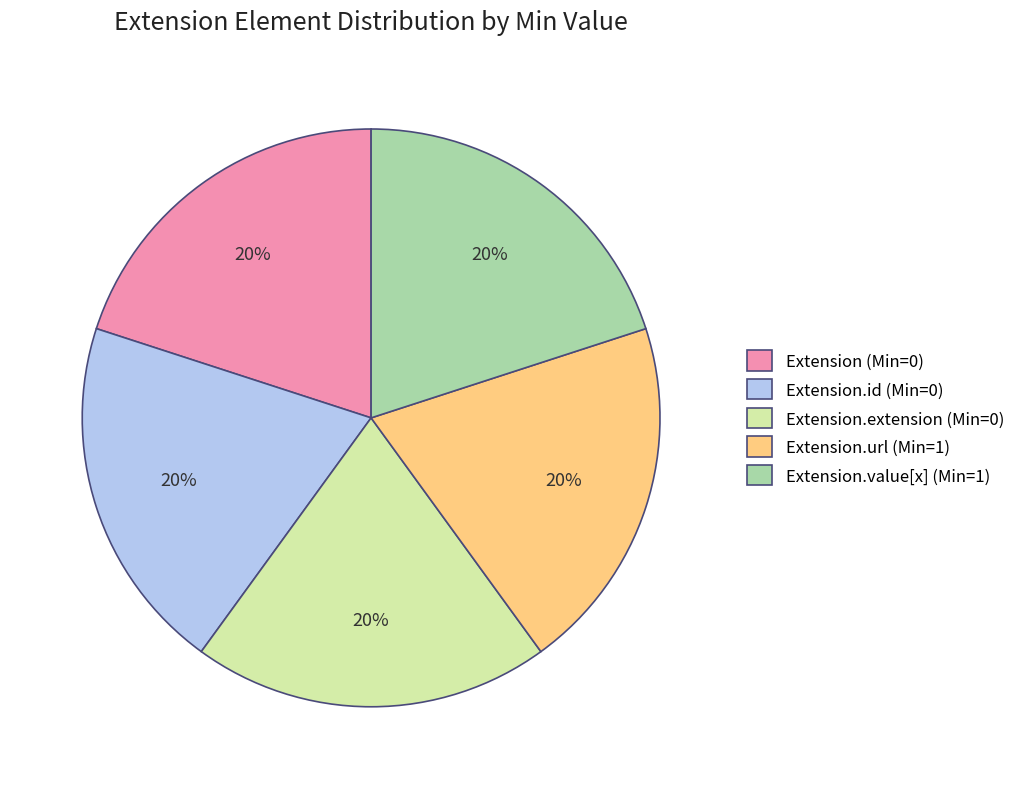

To the nearest percent, what is the difference between the largest and smallest slice percentages?

0%